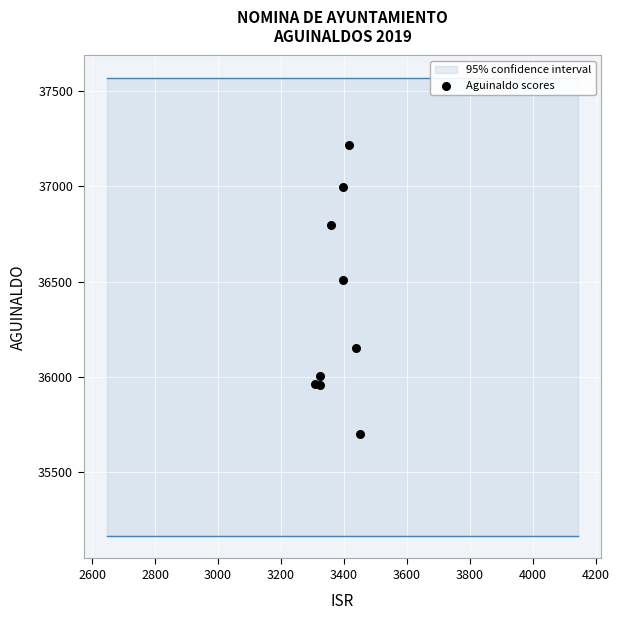

What Y value in the scatter plot is closest to 36459?

36506.5